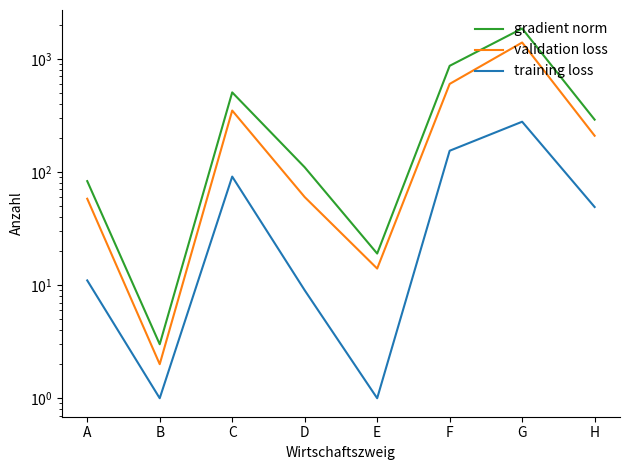

What is the difference between the maximum and second lowest values in the validation loss series?

1380